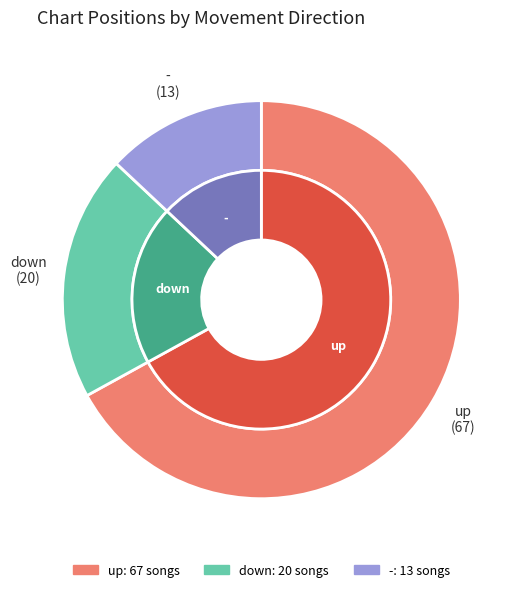

The - slice represents 13% of the pie. True or false?

True